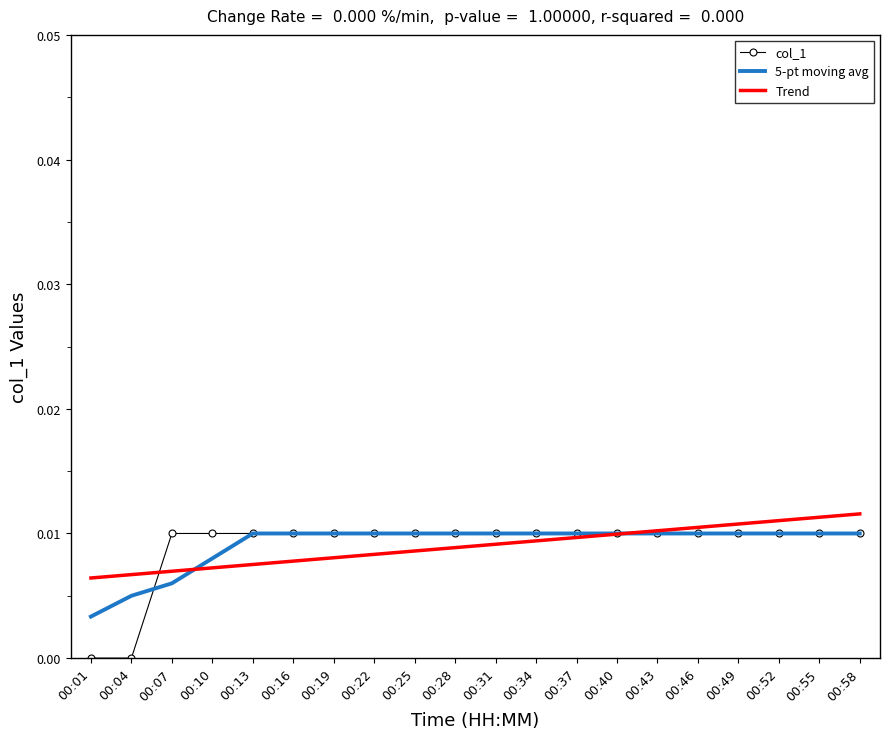

Which series has the largest range (max minus min)?

col_1